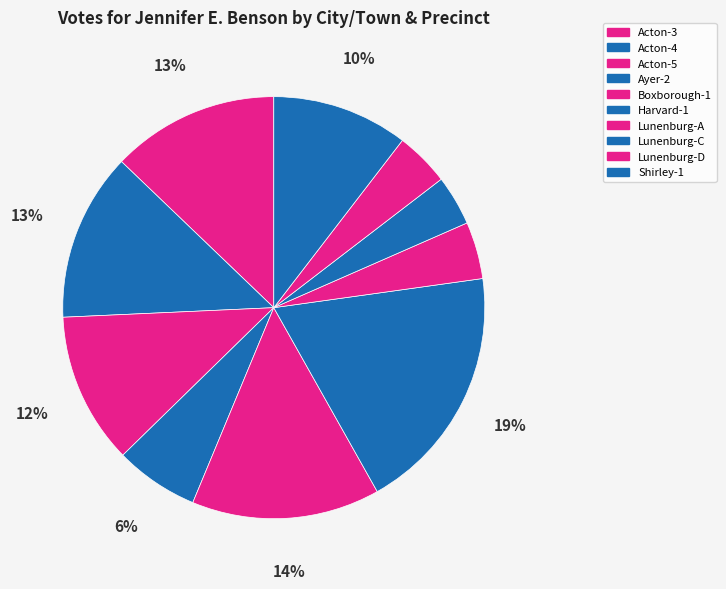

Which category has the biggest portion of the pie?

Harvard-1